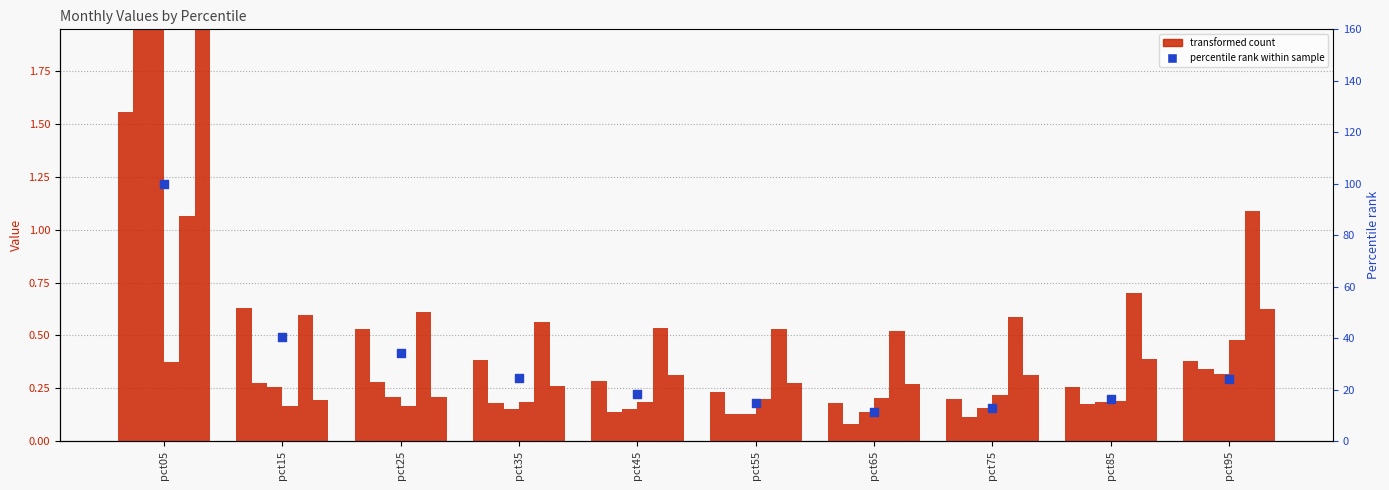

What is the total value across all series at pct35?

1.7